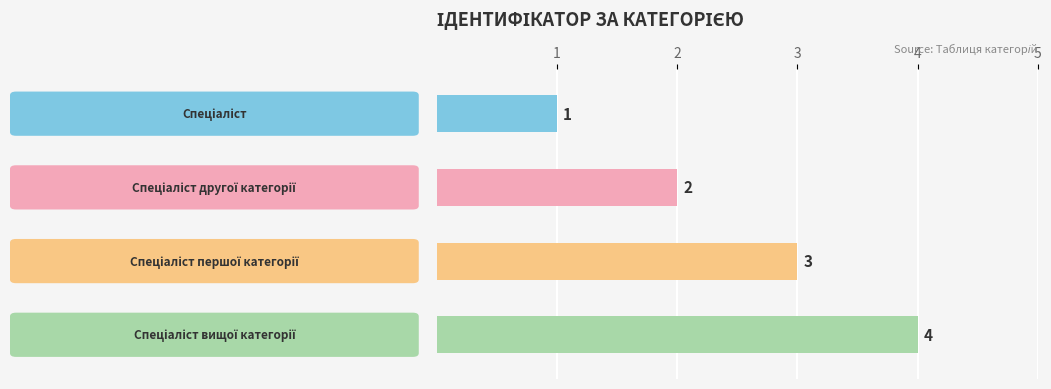

What is the approximate value at Спеціаліст другої категорії?

2